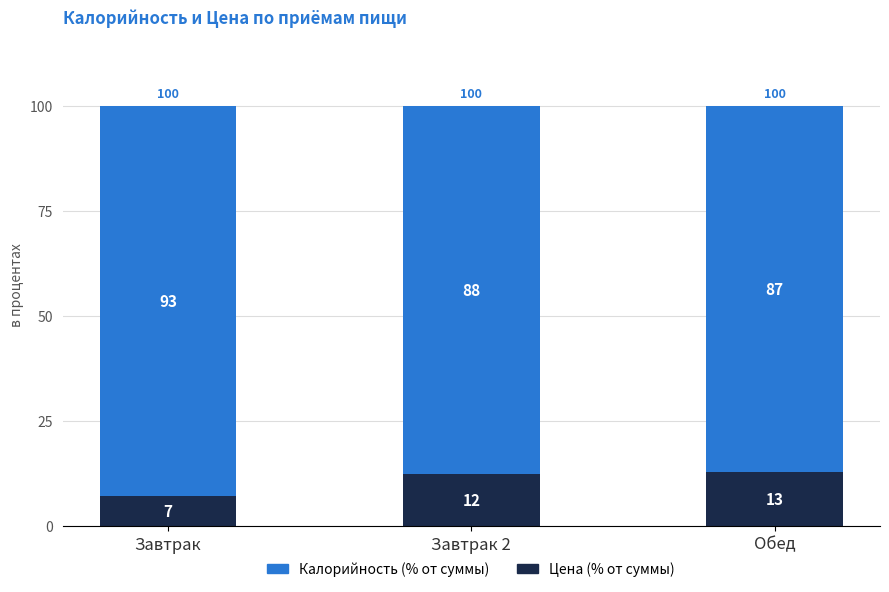

What are all the series names shown in the legend?

Калорийность (% от суммы), Цена (% от суммы)